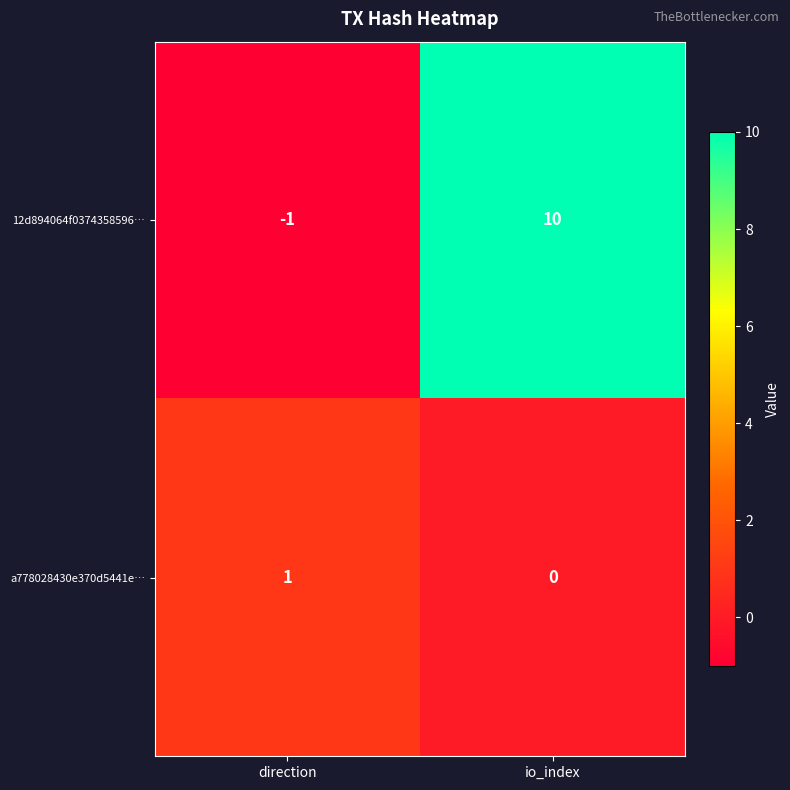

Reading right to left, list all the values displayed in this chart.

12d894064f0374358596…: io_index=10	direction=-1
a778028430e370d5441e…: io_index=0	direction=1